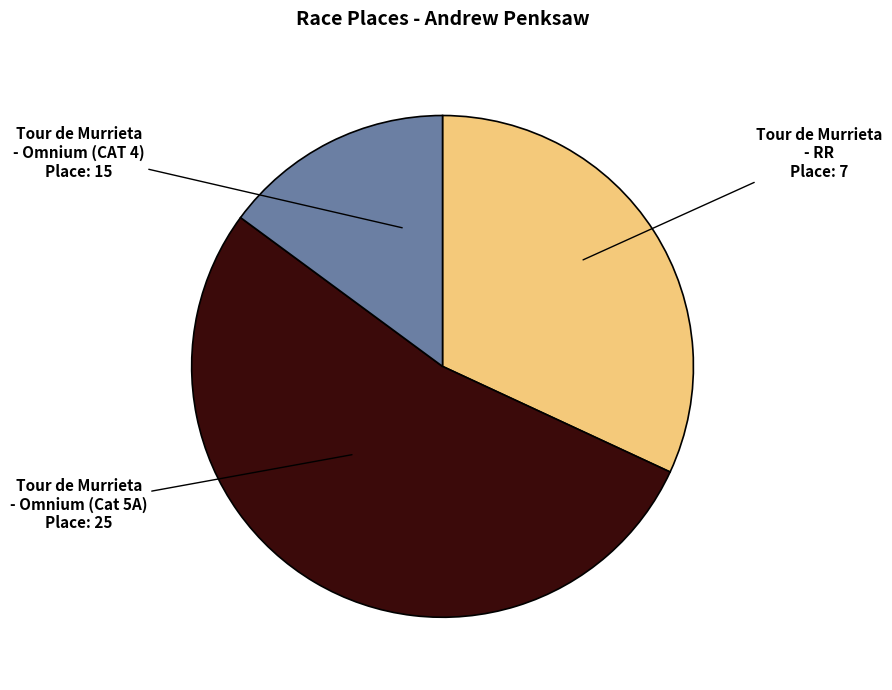

Is there a majority slice in this chart?

Yes